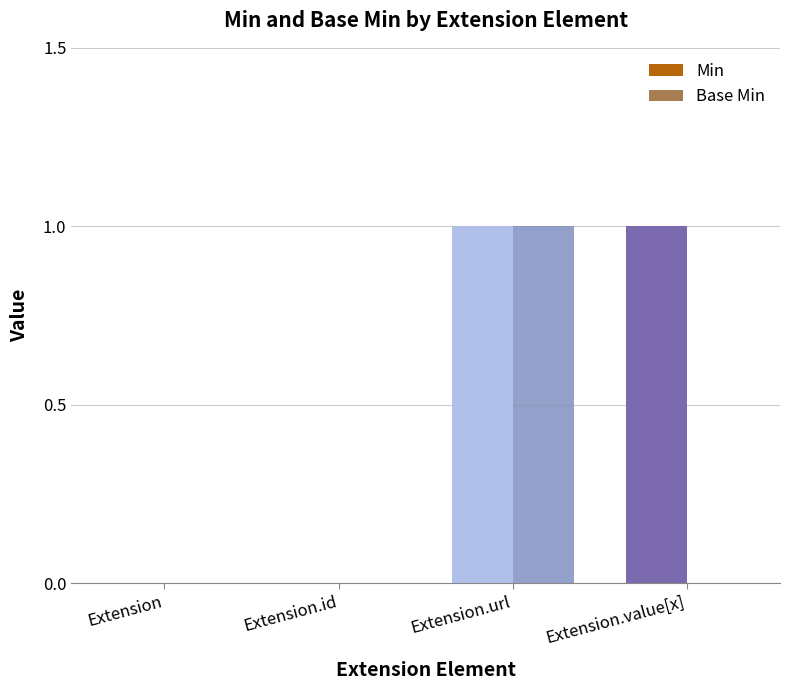

Reading left to right, list all the values displayed in this chart.

Min: Extension=0	Extension.id=0	Extension.url=1	Extension.value[x]=1
Base Min: Extension=0	Extension.id=0	Extension.url=1	Extension.value[x]=0